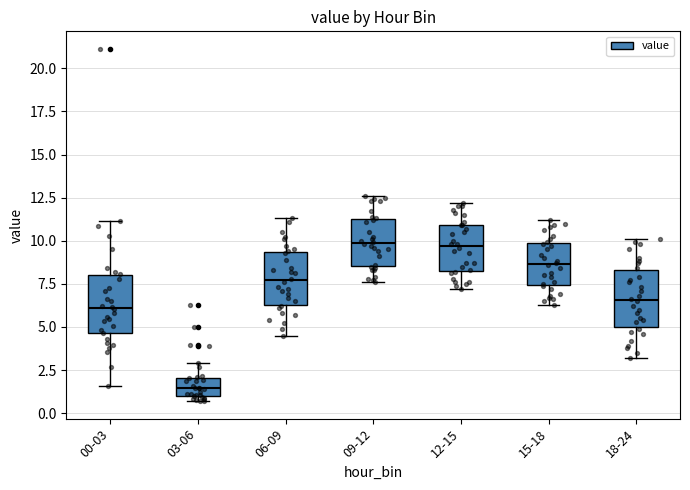

Reading left to right, read every box against the y-axis: the position of its median line, the range the box covers, and the ends of its whiskers. The values are not printed on the chart, so give them approximately, as read against the axis.

00-03: median 6.0, box 4.5 to 8.0, whiskers 1.5 to 11.0
03-06: median 1.5, box 1.0 to 2.0, whiskers 0.5 to 3.0
06-09: median 7.5, box 6.5 to 9.5, whiskers 4.5 to 11.5
09-12: median 10.0, box 8.5 to 11.5, whiskers 7.5 to 12.5
12-15: median 9.5, box 8.0 to 11.0, whiskers 7.0 to 12.0
15-18: median 8.5, box 7.5 to 10.0, whiskers 6.5 to 11.0
18-24: median 6.5, box 5.0 to 8.5, whiskers 3.0 to 10.0